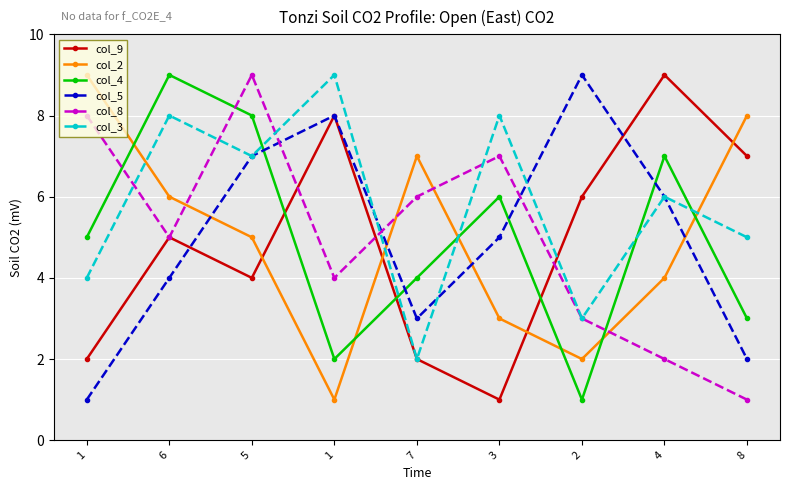

Does the chart have visible grid lines?

Yes